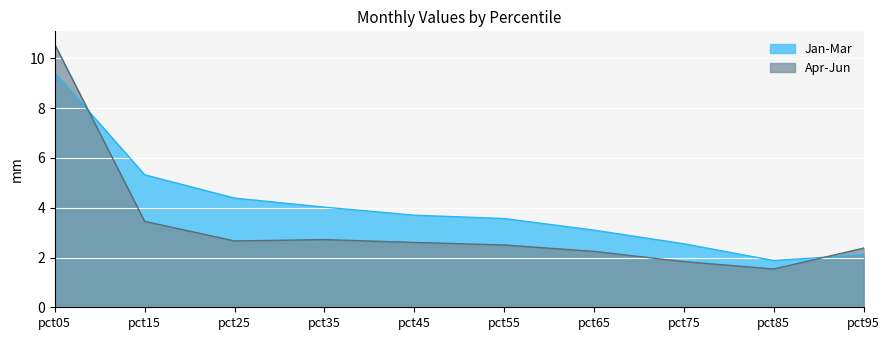

What is the total value across all series at pct55?

6.1